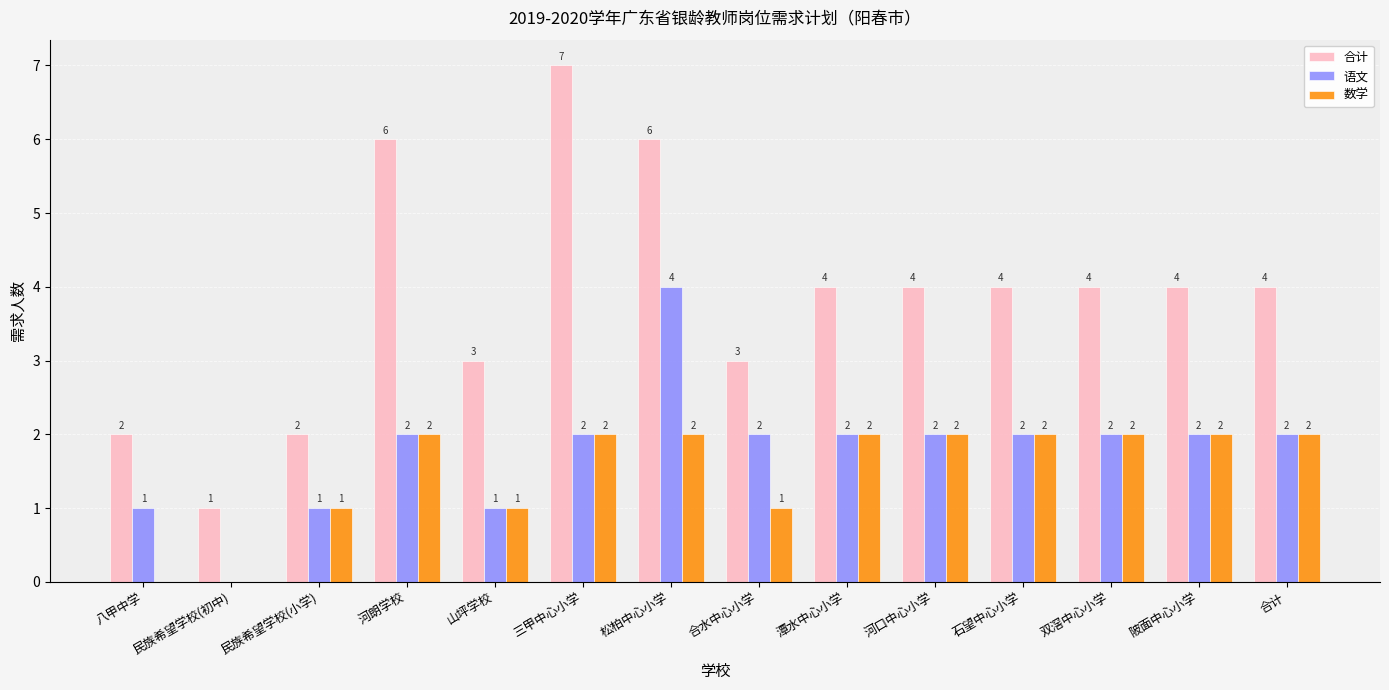

How many 数学 values are between 1 and 2?

12